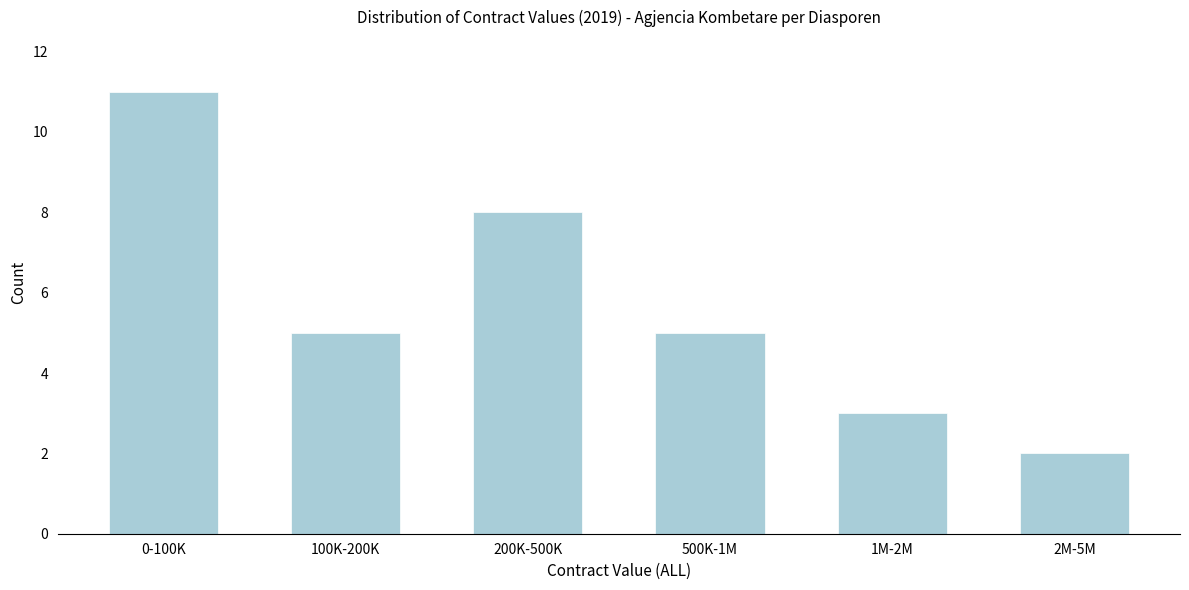

Reading left to right, transcribe all the data shown in this chart.

0-100K=11	100K-200K=5	200K-500K=8	500K-1M=5	1M-2M=3	2M-5M=2